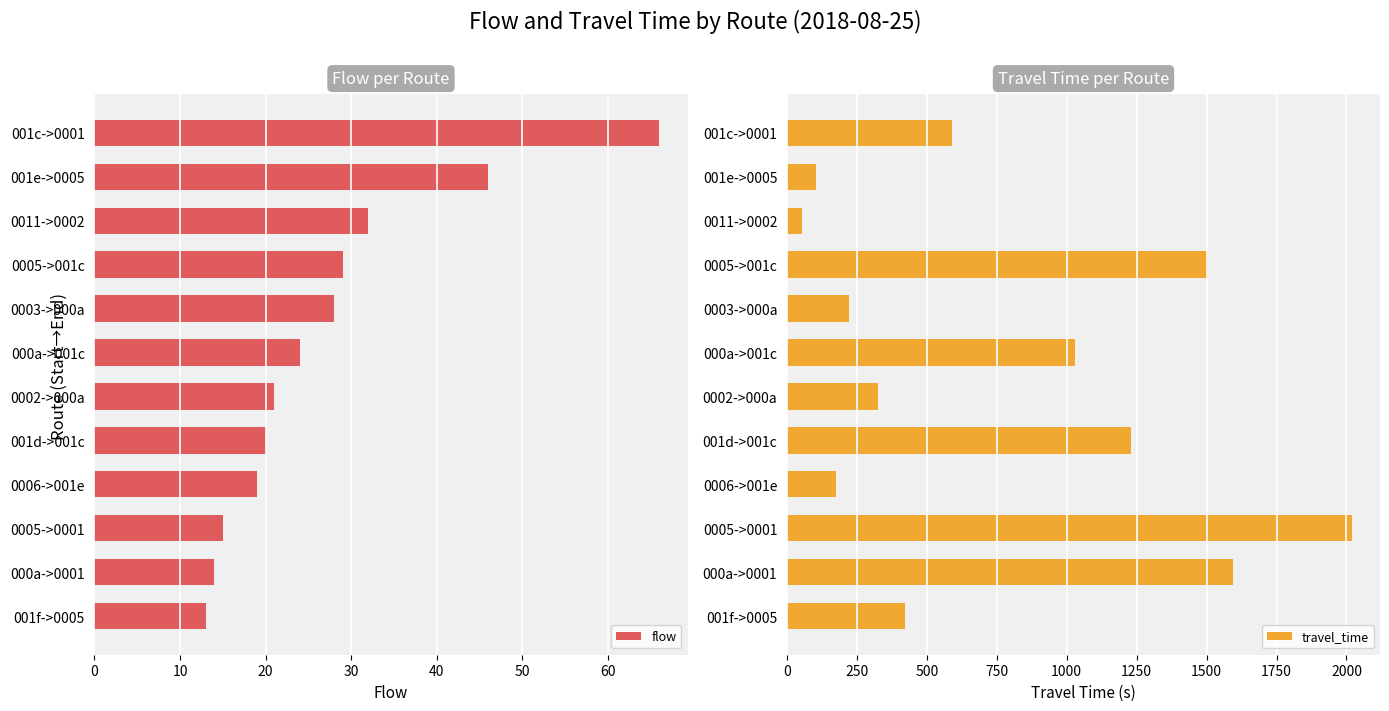

What is the difference between the maximum and minimum values in the flow series?

53